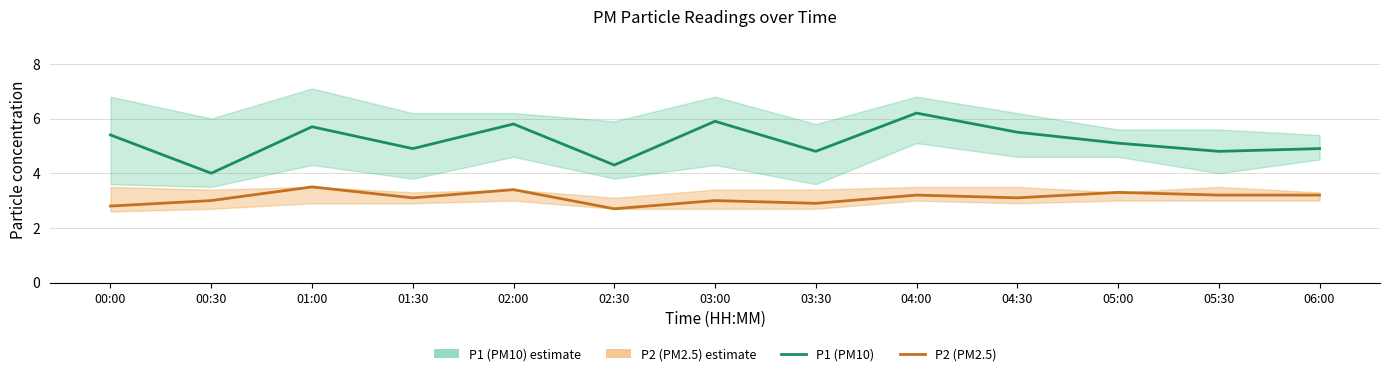

Read the P2 (PM2.5) value at 00:30.

3.0